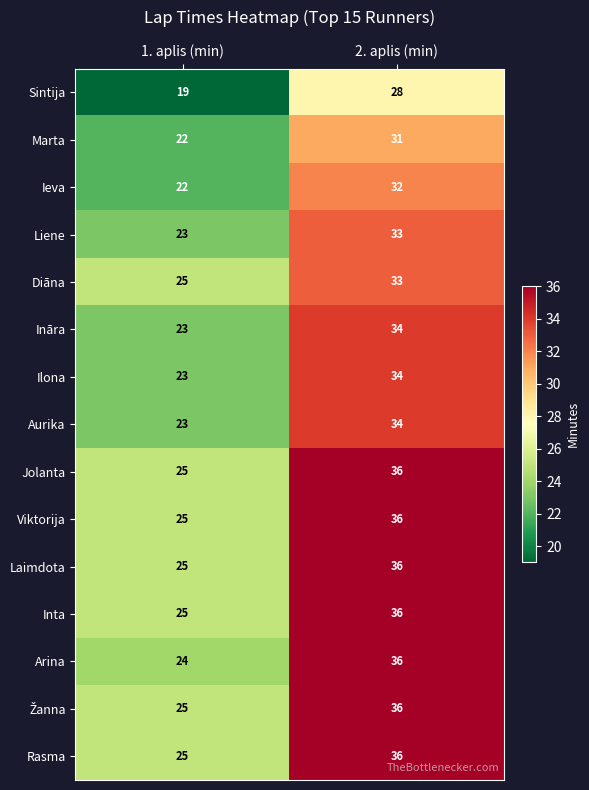

Rank the categories by Viktorija value from lowest to highest.

1. aplis (min), 2. aplis (min)